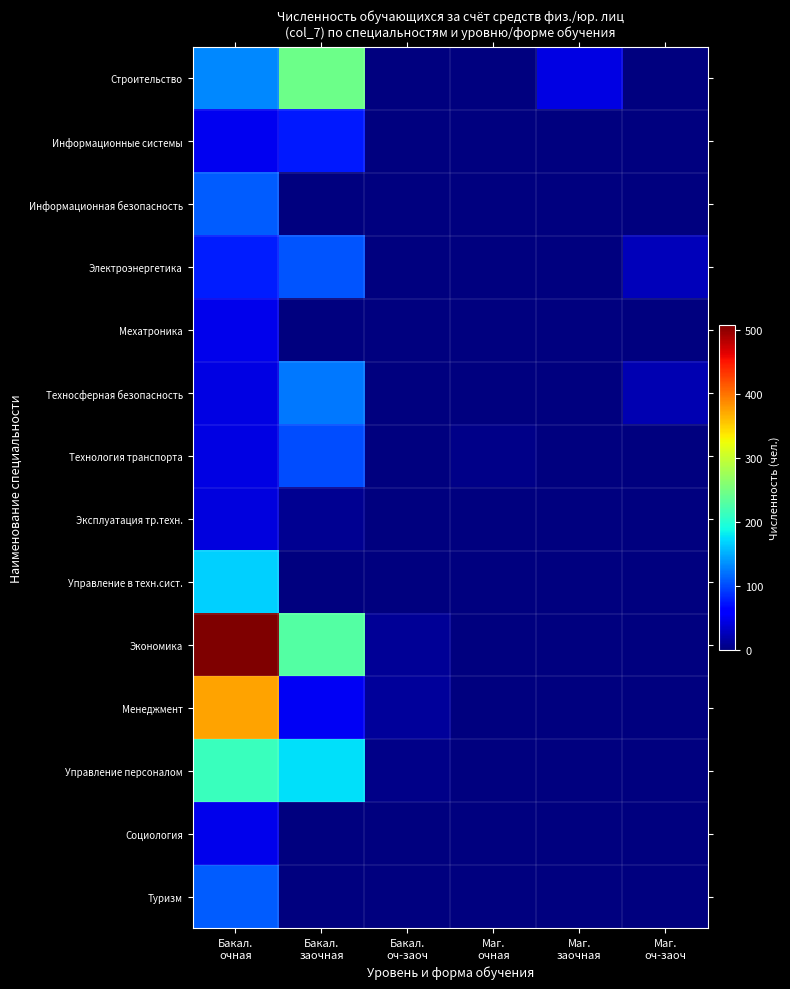

Reading right to left, extract all data points from this chart.

Строительство: Маг.
оч-заоч=0	Маг.
заочная=45	Маг.
очная=0	Бакал.
оч-заоч=0	Бакал.
заочная=246	Бакал.
очная=132
Информационные системы: Маг.
оч-заоч=0	Маг.
заочная=0	Маг.
очная=0	Бакал.
оч-заоч=0	Бакал.
заочная=77	Бакал.
очная=51
Информационная безопасность: Маг.
оч-заоч=1	Маг.
заочная=0	Маг.
очная=0	Бакал.
оч-заоч=0	Бакал.
заочная=0	Бакал.
очная=110
Электроэнергетика: Маг.
оч-заоч=26	Маг.
заочная=0	Маг.
очная=0	Бакал.
оч-заоч=0	Бакал.
заочная=106	Бакал.
очная=78
Мехатроника: Маг.
оч-заоч=0	Маг.
заочная=0	Маг.
очная=0	Бакал.
оч-заоч=0	Бакал.
заочная=0	Бакал.
очная=48
Техносферная безопасность: Маг.
оч-заоч=23	Маг.
заочная=0	Маг.
очная=0	Бакал.
оч-заоч=0	Бакал.
заочная=124	Бакал.
очная=44
Технология транспорта: Маг.
оч-заоч=0	Маг.
заочная=0	Маг.
очная=4	Бакал.
оч-заоч=0	Бакал.
заочная=103	Бакал.
очная=44
Эксплуатация тр.техн.: Маг.
оч-заоч=0	Маг.
заочная=0	Маг.
очная=0	Бакал.
оч-заоч=0	Бакал.
заочная=9	Бакал.
очная=42
Управление в техн.сист.: Маг.
оч-заоч=0	Маг.
заочная=0	Маг.
очная=0	Бакал.
оч-заоч=0	Бакал.
заочная=0	Бакал.
очная=168
Экономика: Маг.
оч-заоч=0	Маг.
заочная=0	Маг.
очная=0	Бакал.
оч-заоч=11	Бакал.
заочная=230	Бакал.
очная=509
Менеджмент: Маг.
оч-заоч=0	Маг.
заочная=0	Маг.
очная=0	Бакал.
оч-заоч=12	Бакал.
заочная=52	Бакал.
очная=375
Управление персоналом: Маг.
оч-заоч=0	Маг.
заочная=0	Маг.
очная=0	Бакал.
оч-заоч=5	Бакал.
заочная=175	Бакал.
очная=213
Социология: Маг.
оч-заоч=0	Маг.
заочная=0	Маг.
очная=0	Бакал.
оч-заоч=0	Бакал.
заочная=0	Бакал.
очная=48
Туризм: Маг.
оч-заоч=0	Маг.
заочная=0	Маг.
очная=0	Бакал.
оч-заоч=0	Бакал.
заочная=0	Бакал.
очная=111